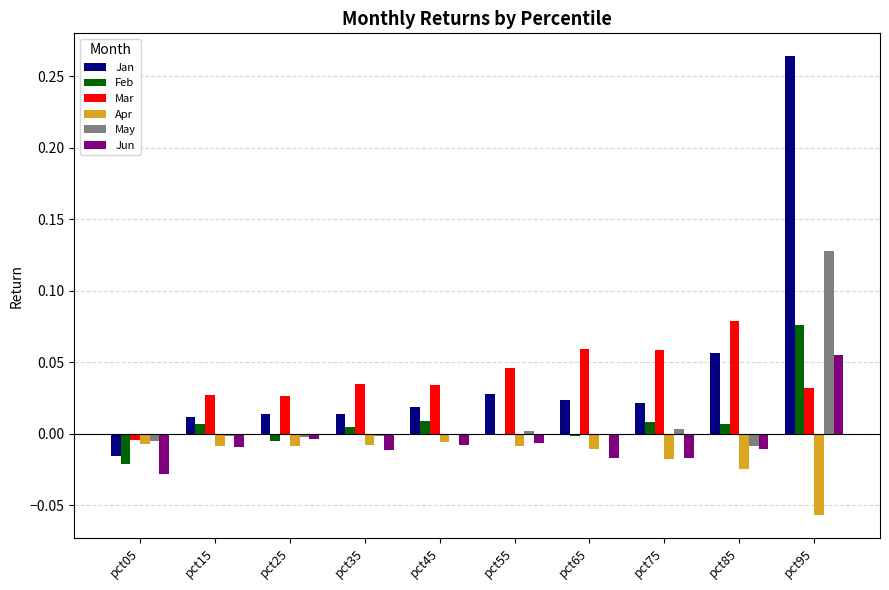

At which category is the sum across all series the highest?

pct95